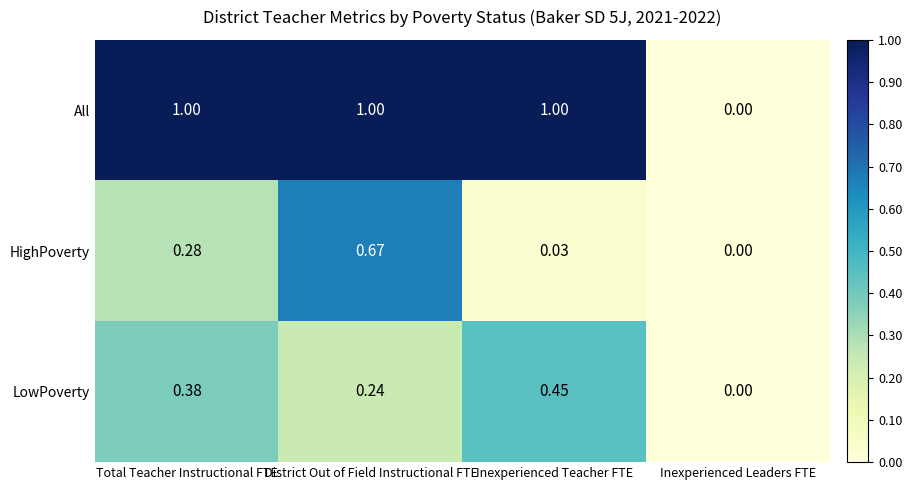

Which series has the largest total across all categories?

All